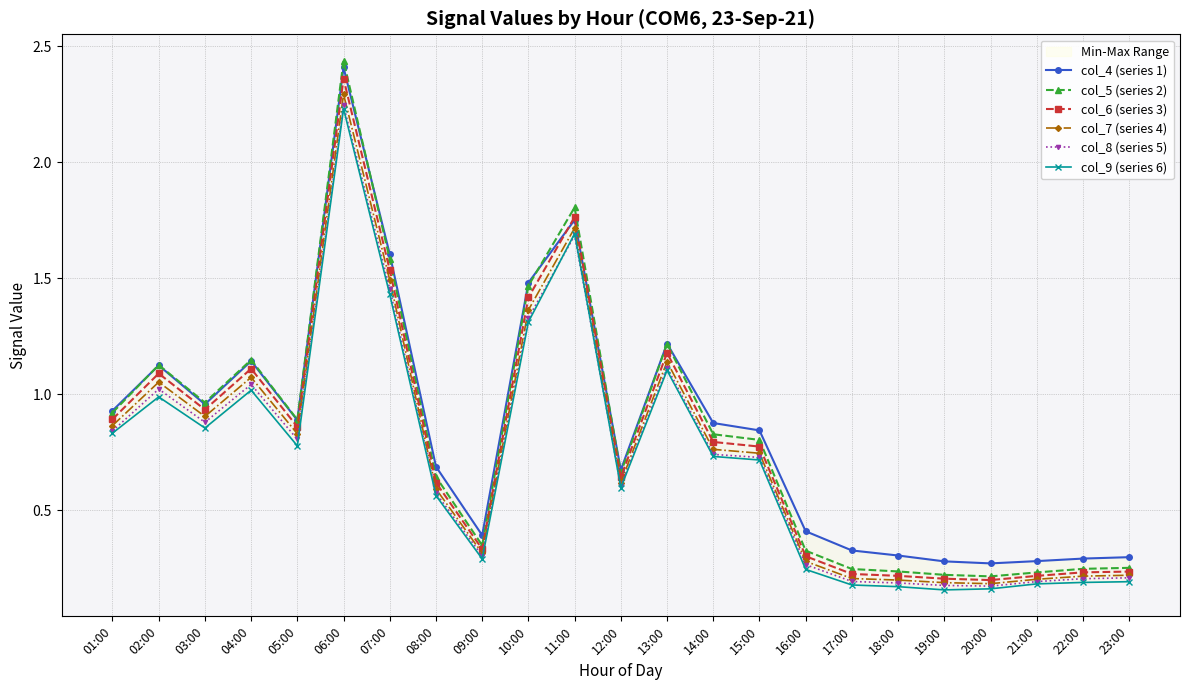

Which category has the highest value in the col_6 (series 3) series?

06:00